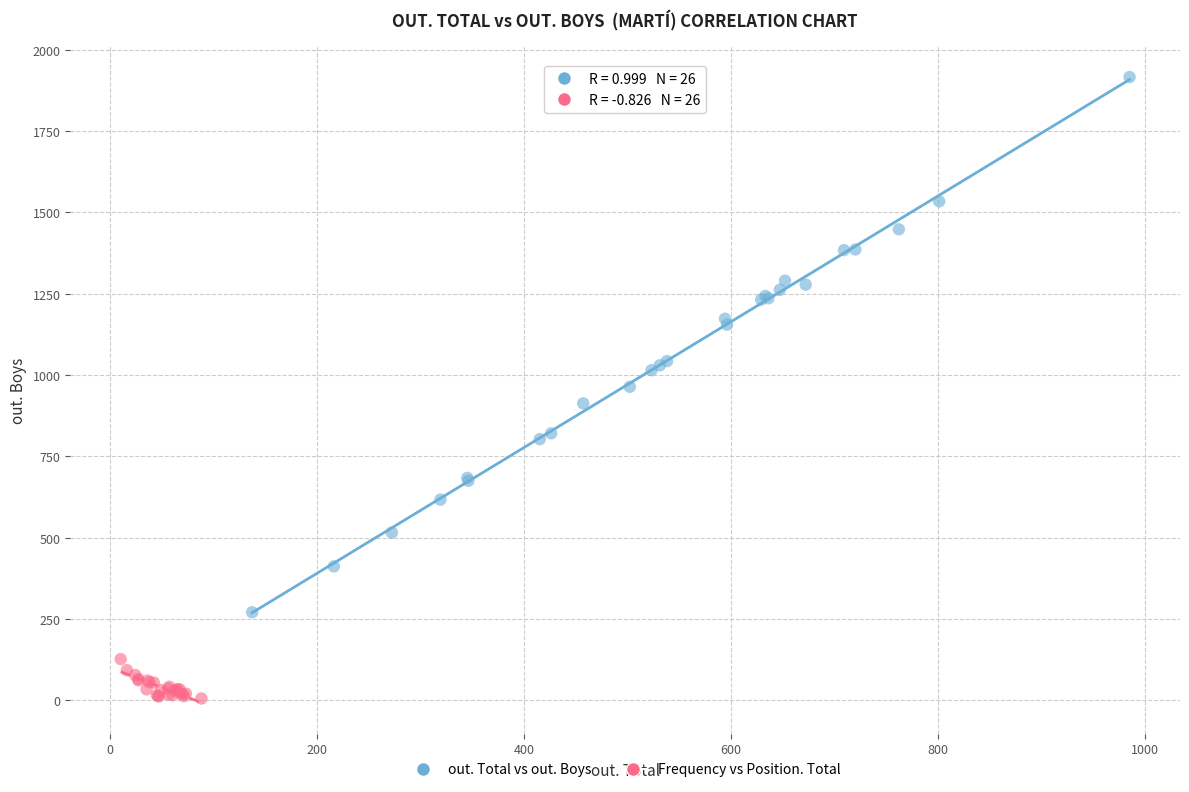

Which series contains the lowest Y value?

Frequency vs Position. Total